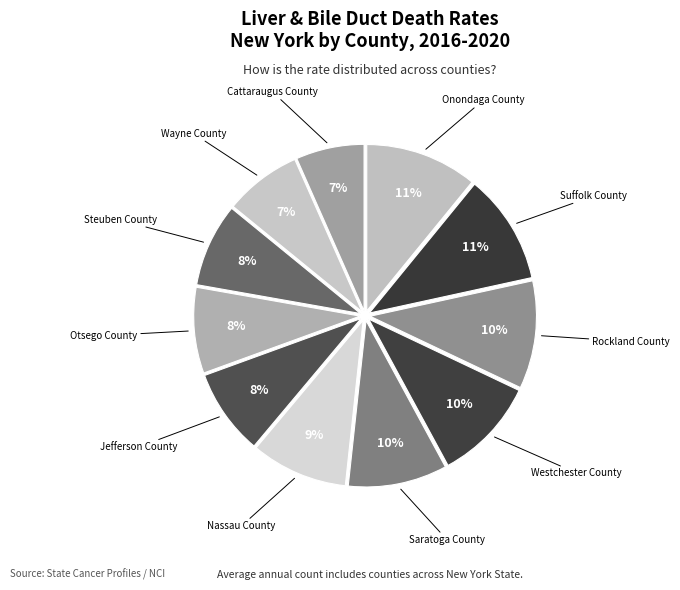

How many slices are in this pie chart?

11